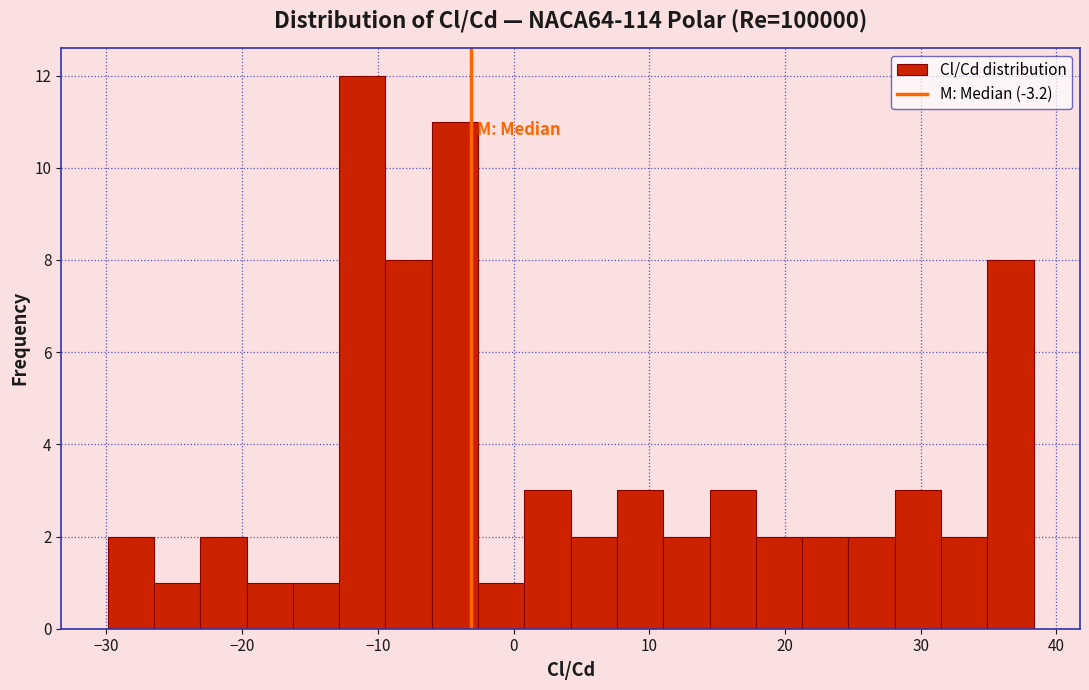

Read against the x-axis, roughly where is the centre of the tallest bar?

-11